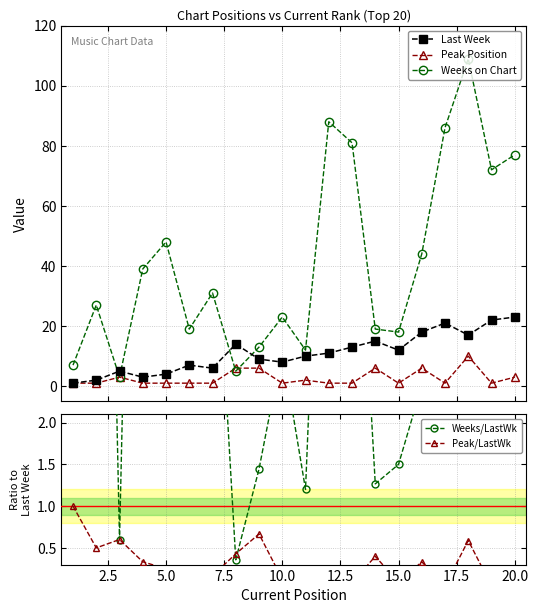

What is the maximum value for Peak Position?

10